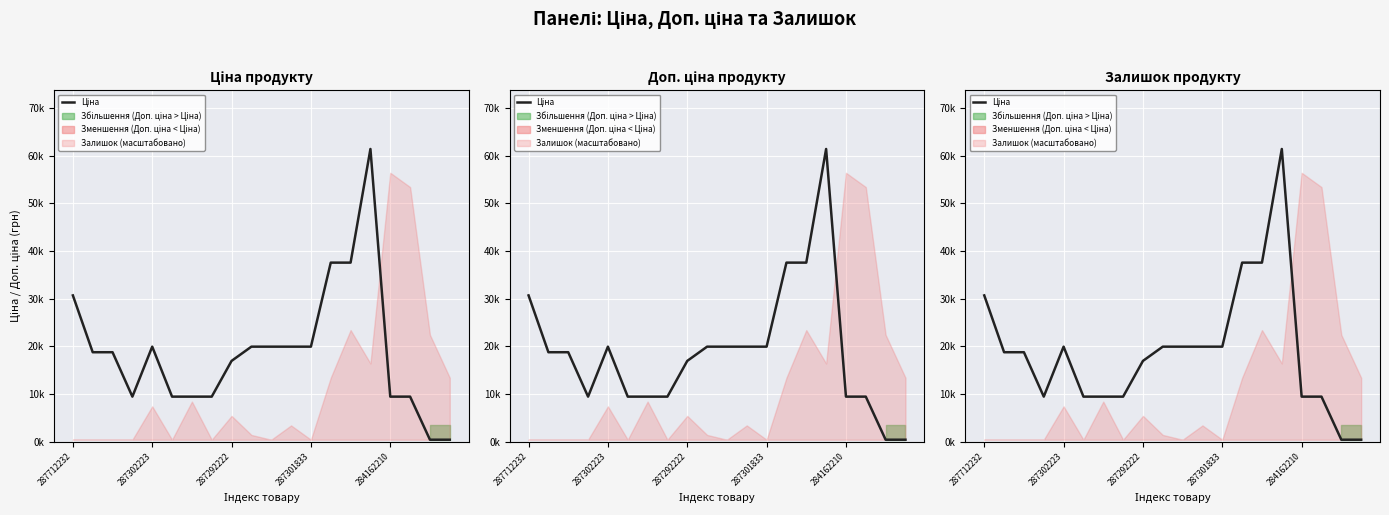

How many points are higher than both their immediate neighbors (excluding endpoints)?

2